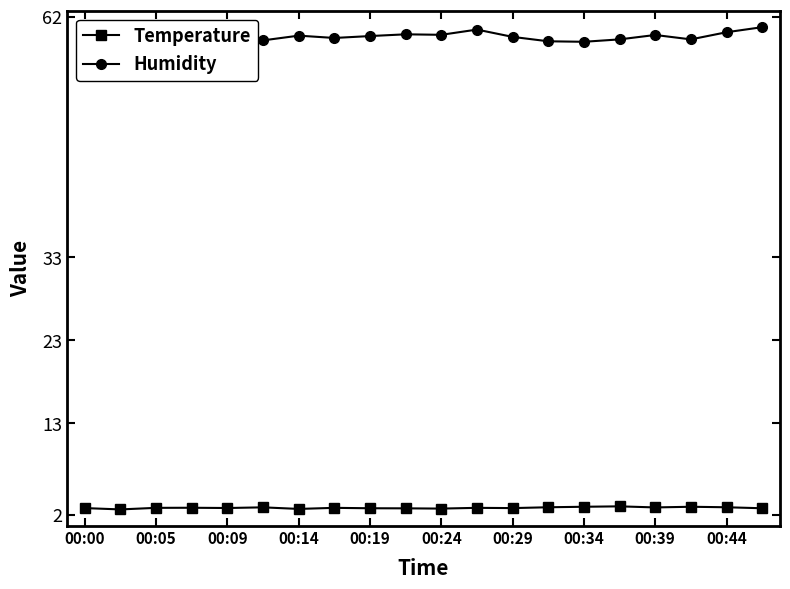

Does the chart display data point markers on the line(s)?

Yes